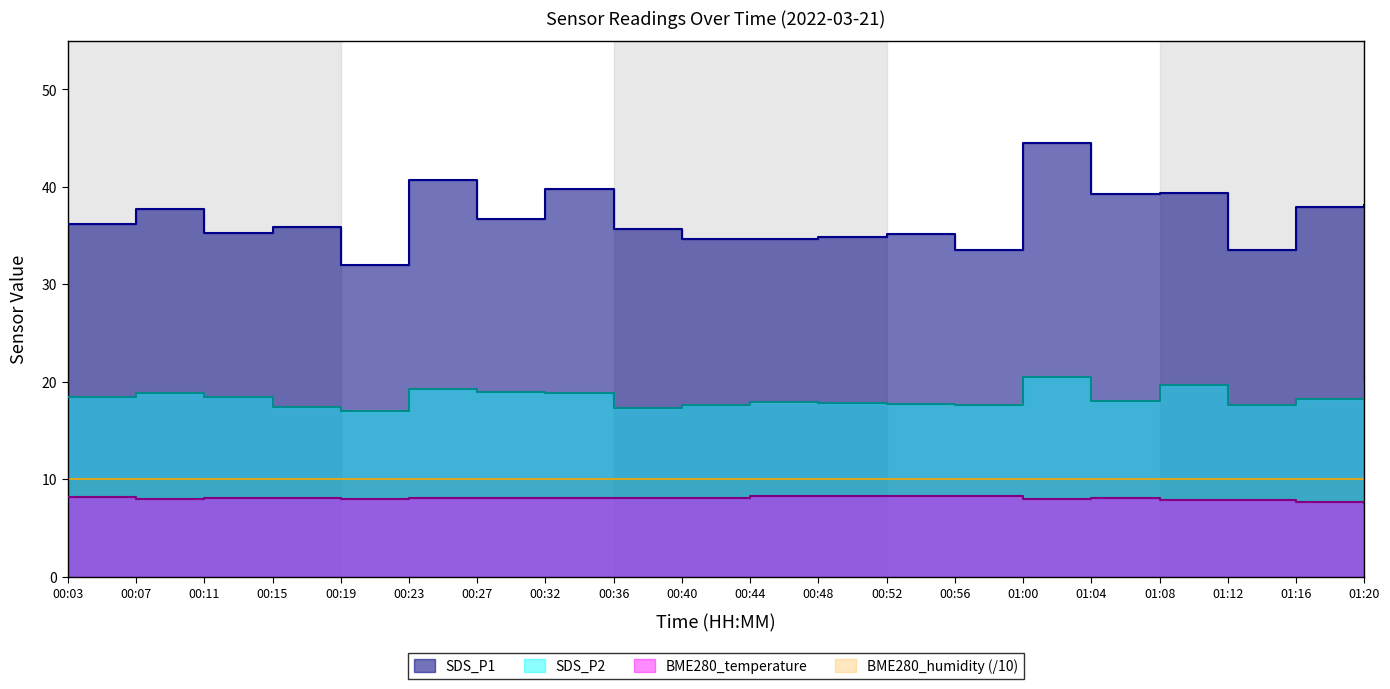

Reading left to right, list all the values displayed in this chart.

SDS_P1: 00:03=36.1	00:07=37.7	00:11=35.2	00:15=35.9	00:19=32.0	00:23=40.7	00:27=36.7	00:32=39.8	00:36=35.6	00:40=34.6	00:44=34.6	00:48=34.9	00:52=35.1	00:56=33.5	01:00=44.5	01:04=39.3	01:08=39.4	01:12=33.5	01:16=38.0	01:20=38.1
SDS_P2: 00:03=18.4	00:07=18.8	00:11=18.4	00:15=17.4	00:19=16.9	00:23=19.3	00:27=19.0	00:32=18.8	00:36=17.3	00:40=17.6	00:44=17.9	00:48=17.9	00:52=17.7	00:56=17.6	01:00=20.5	01:04=18.0	01:08=19.7	01:12=17.6	01:16=18.2	01:20=20.0
BME280_temperature: 00:03=8.2	00:07=8.0	00:11=8.0	00:15=8.1	00:19=7.9	00:23=8.1	00:27=8.1	00:32=8.0	00:36=8.1	00:40=8.1	00:44=8.3	00:48=8.3	00:52=8.3	00:56=8.2	01:00=8.0	01:04=8.1	01:08=7.9	01:12=7.8	01:16=7.7	01:20=7.5